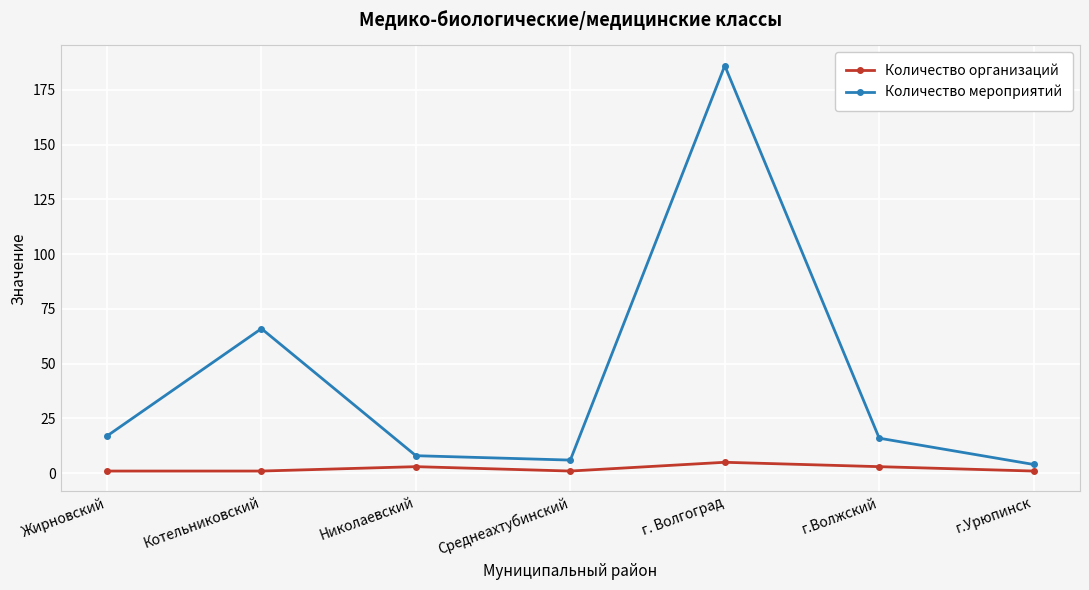

In Количество мероприятий, how many points are lower than both neighbors (excluding endpoints)?

1